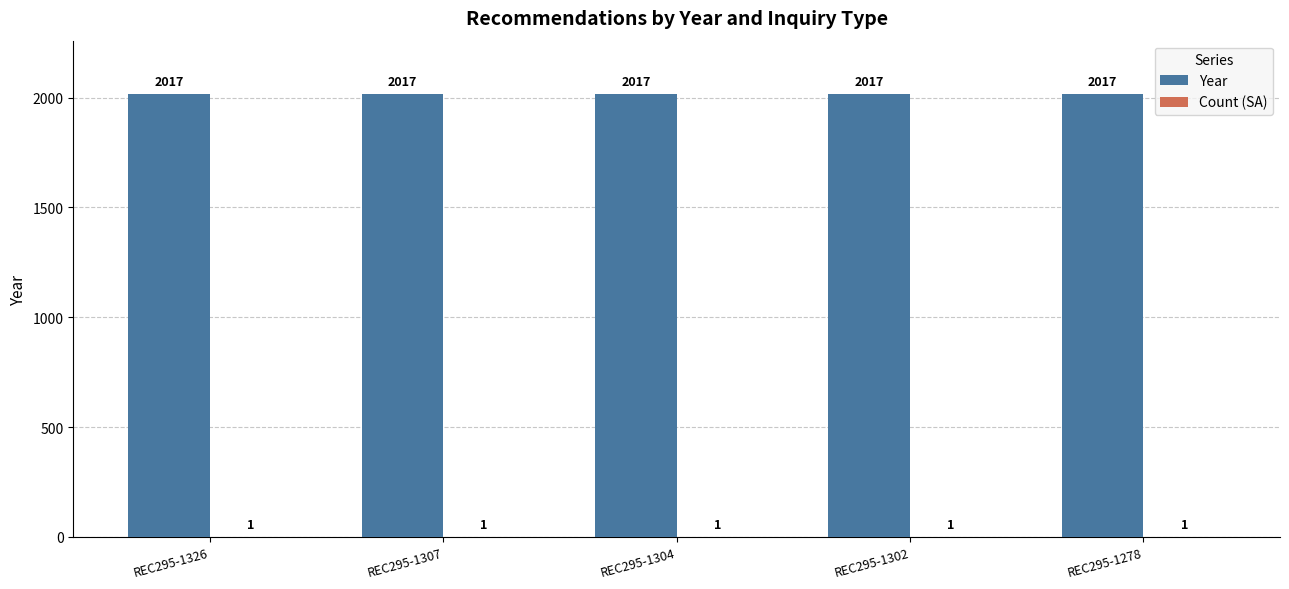

The Year series shows 3186 at REC295-1278. True or false?

False